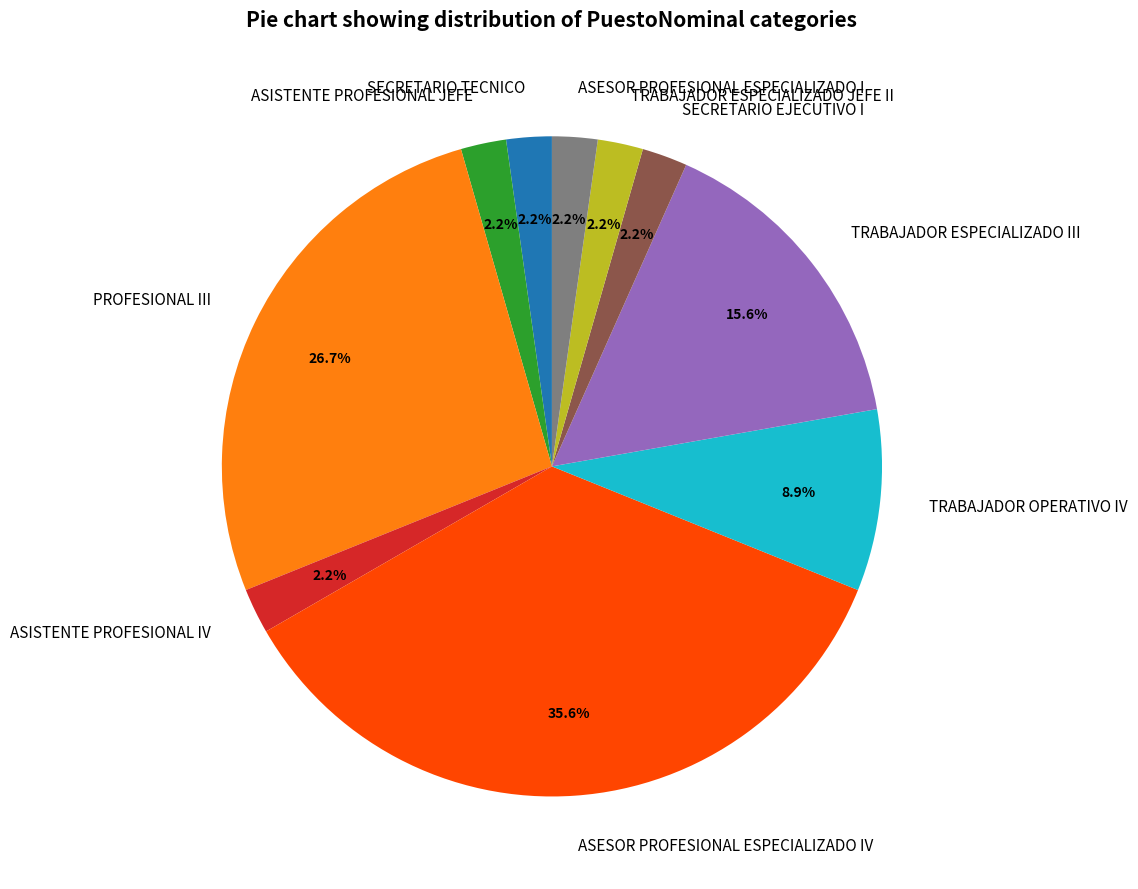

To the nearest percent, what portion does PROFESIONAL III represent?

27%